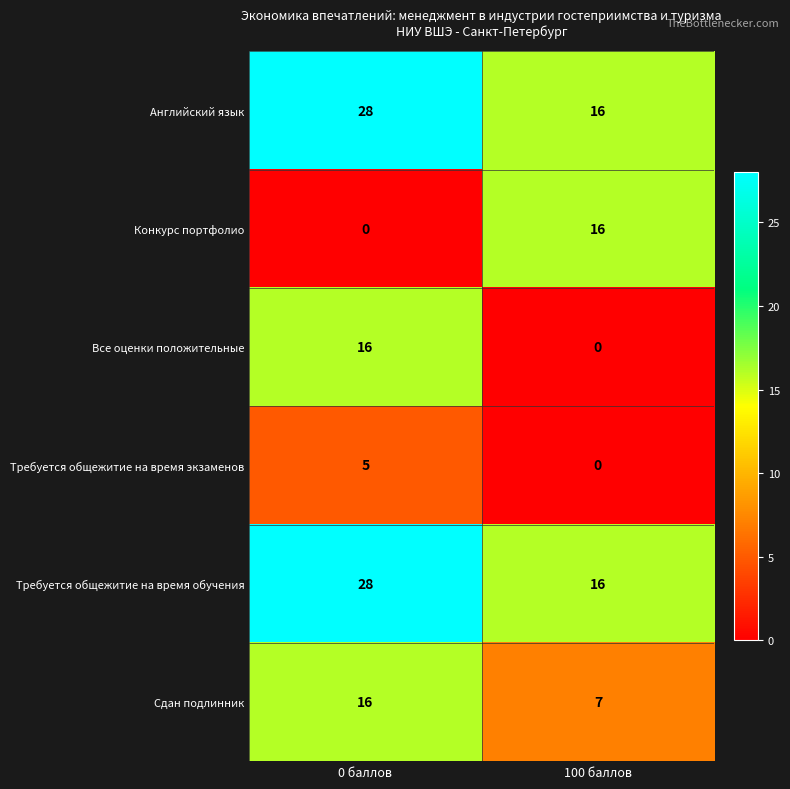

The Сдан подлинник series shows 7 at 100 баллов. True or false?

True